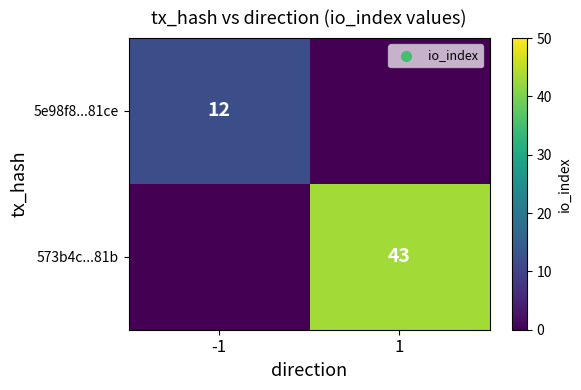

Is the value of 5e98f8...81ce at -1 greater than the value of 573b4c...81b at 1?

No